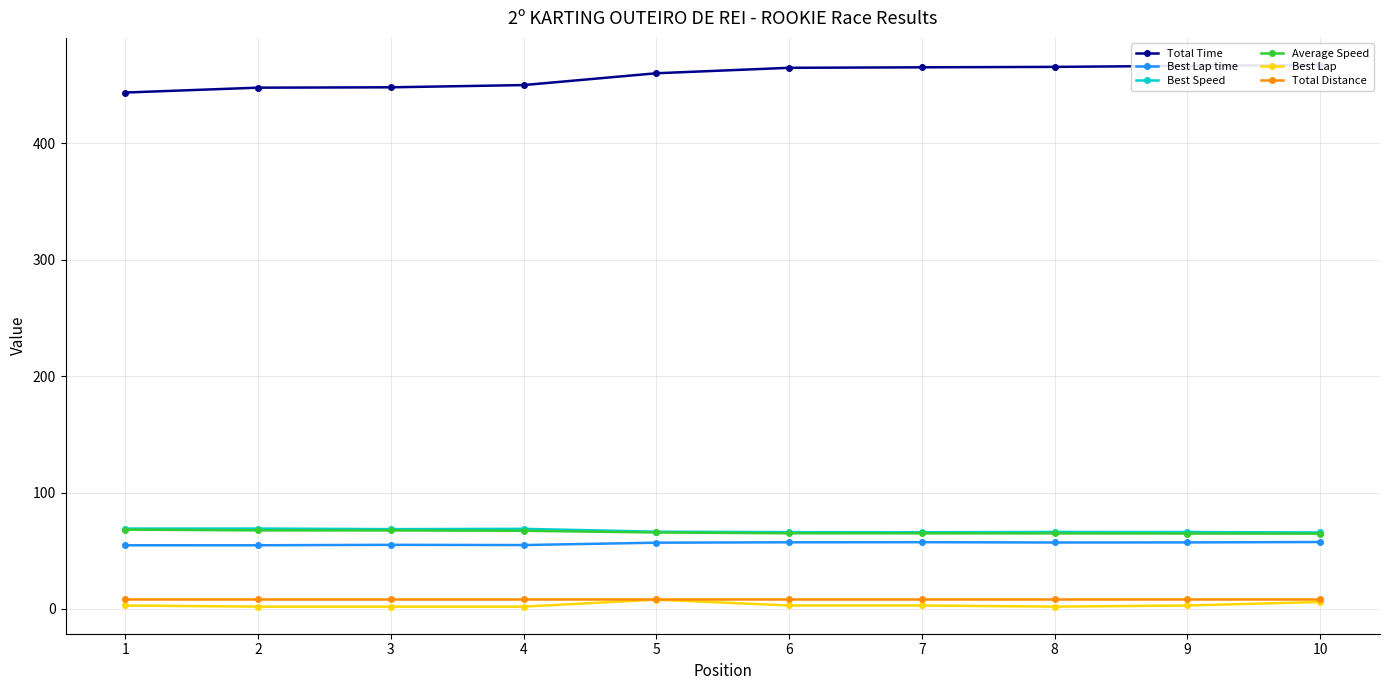

Is it true that Best Speed equals 105.8 at 10?

False